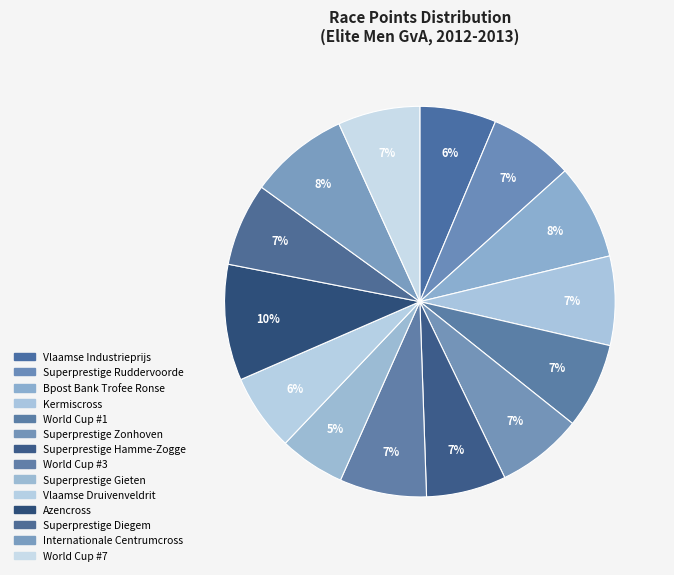

Rank the categories by value from highest to lowest.

Azencross, Internationale Centrumcross, Bpost Bank Trofee - Ronse 2012, Kermiscross, World Cup #3, Superprestige Zonhoven, World Cup #1, Superprestige Ruddervoorde, Superprestige Diegem, World Cup #7, Superprestige Hamme-Zogge, Vlaamse Druivenveldrit 2012, Vlaamse Industrieprijs Bosduin, Superprestige Gieten